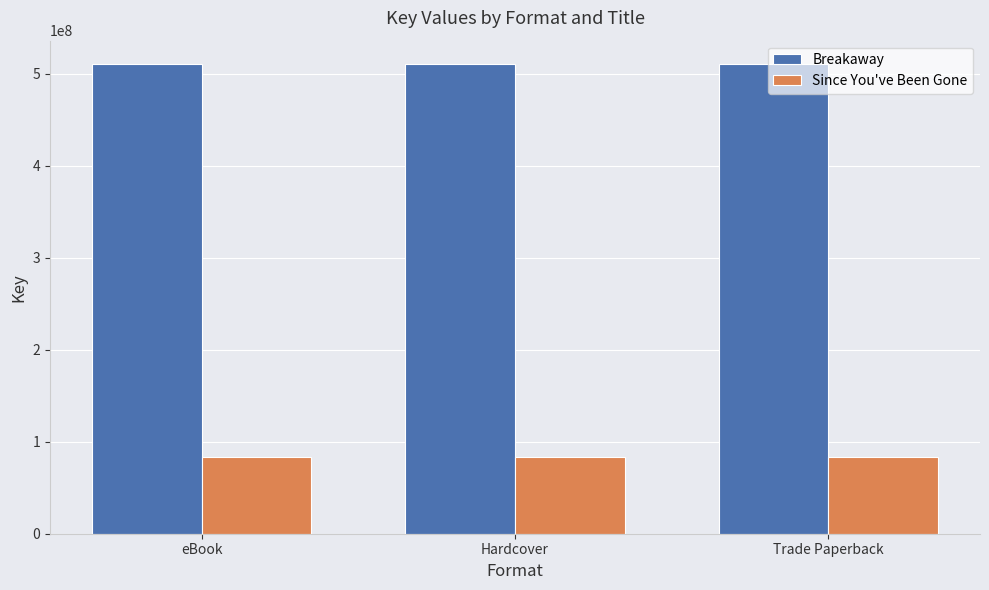

What is the label of the 1st bar from the right?

Trade Paperback